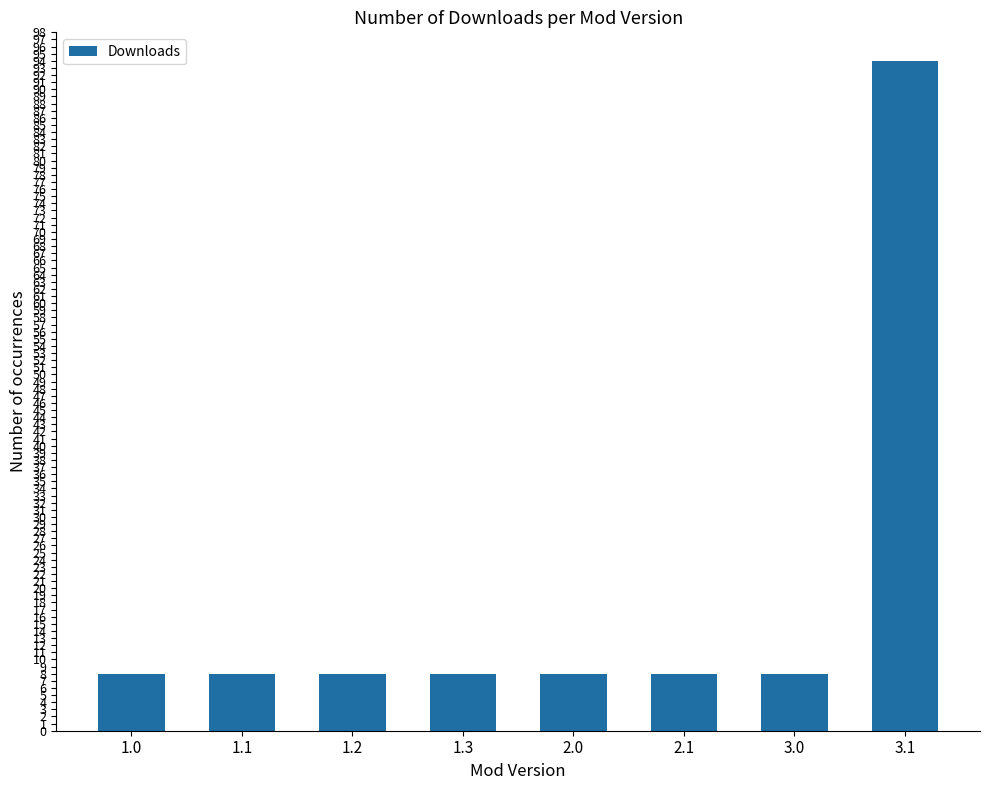

What is the sum of the values at 2.0 and 1.2?

16